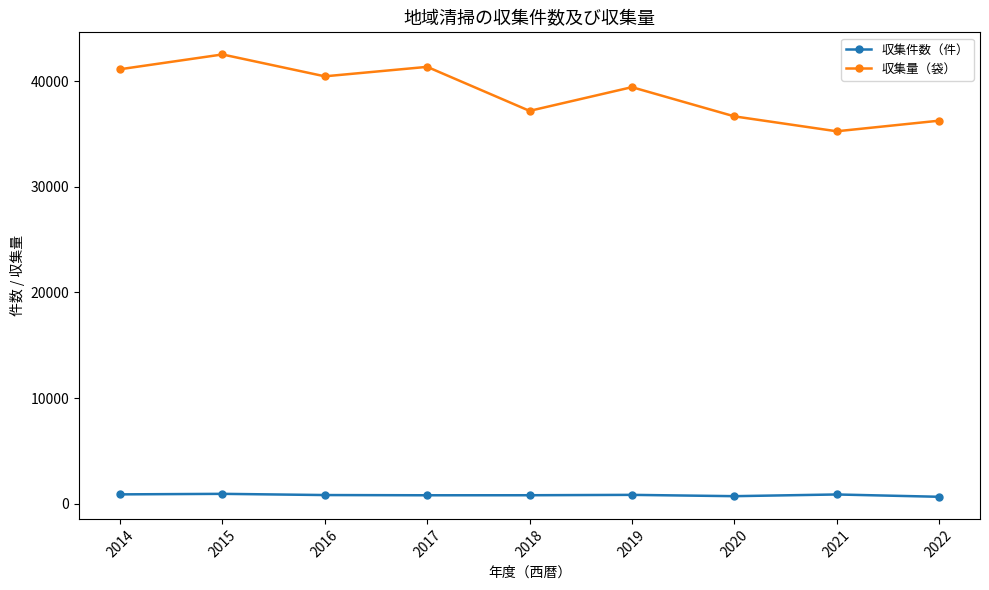

How many lines are shown in the chart?

2